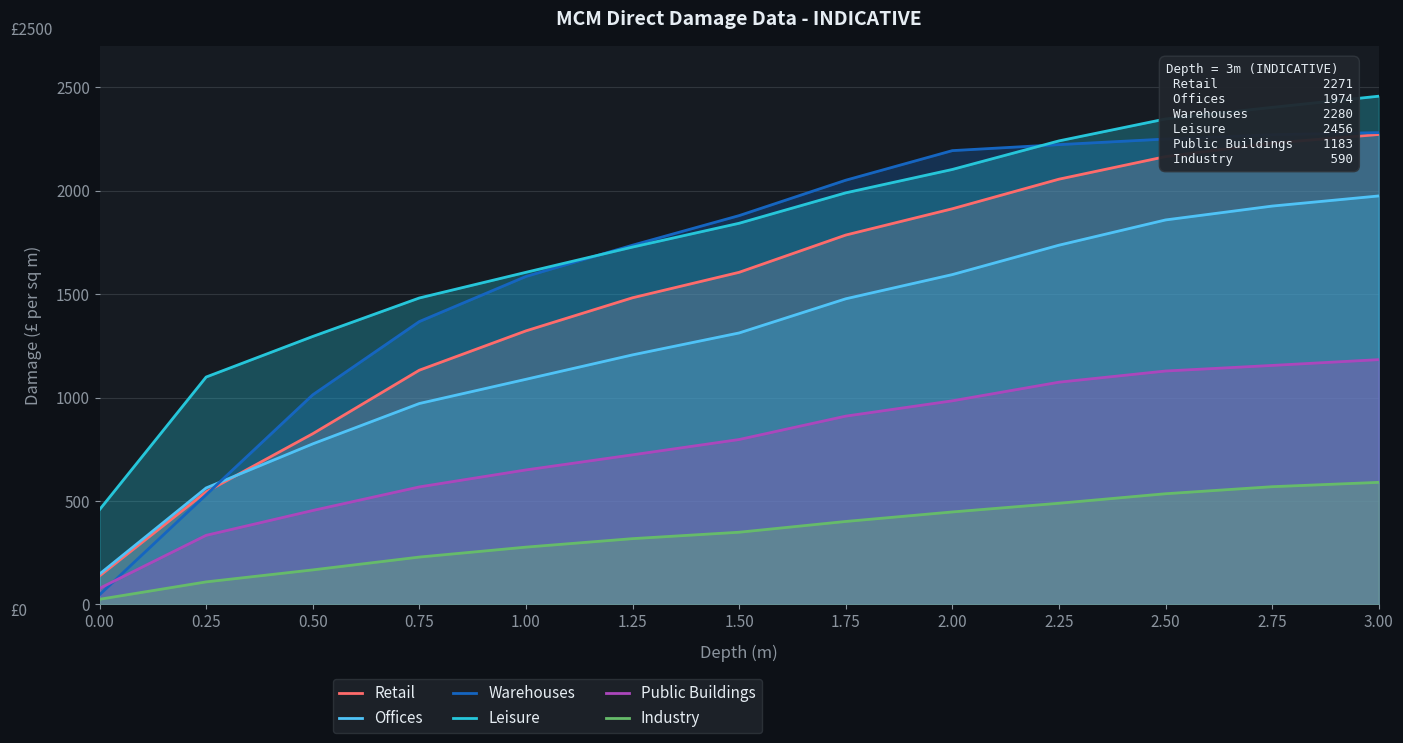

At which label is Retail closest to 1204?

0.75